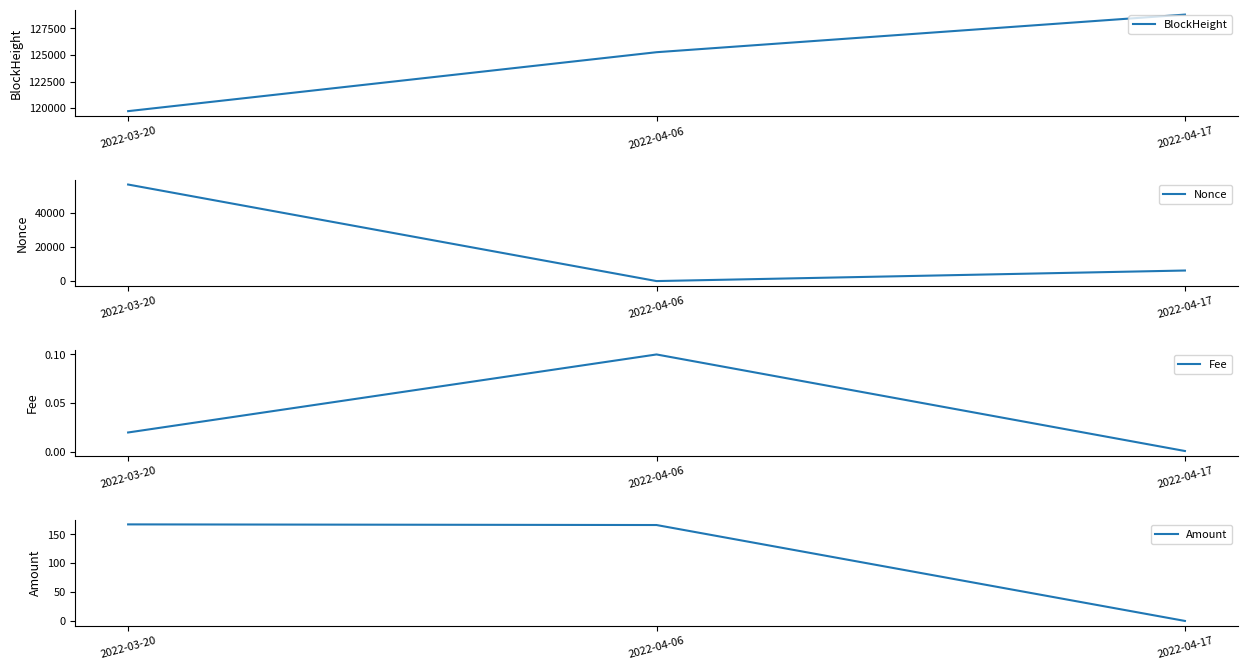

How many lines are shown in the chart?

4